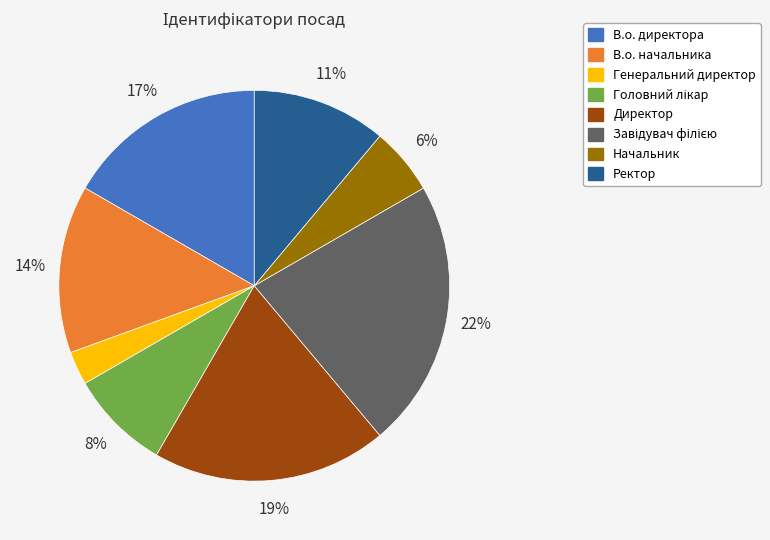

To the nearest percent, what portion does Директор represent?

19%